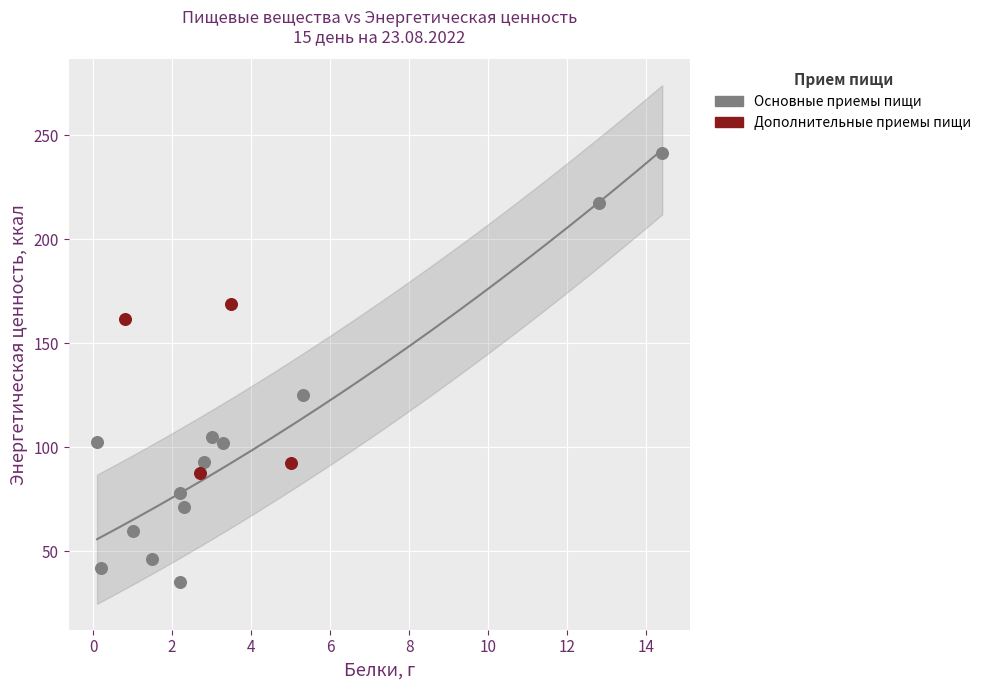

Which series has the widest spread of Y values?

Основные приемы пищи